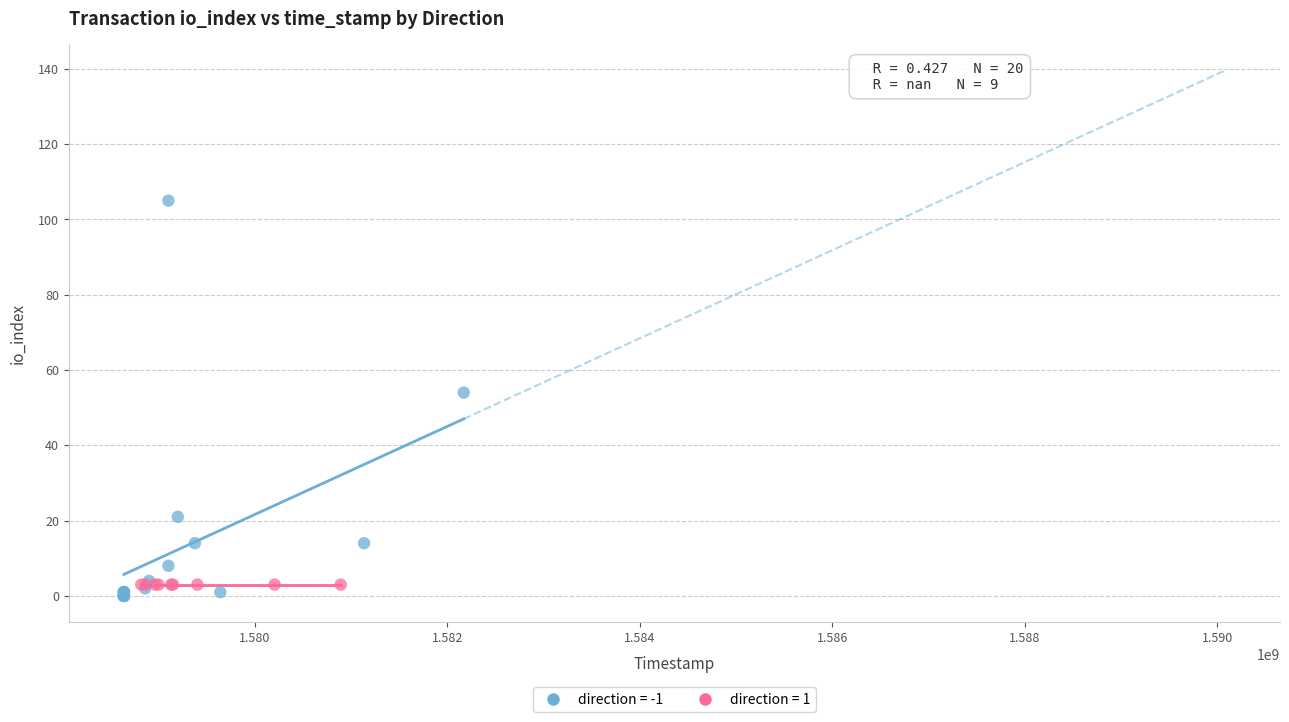

Which series contains the highest Y value?

direction = -1